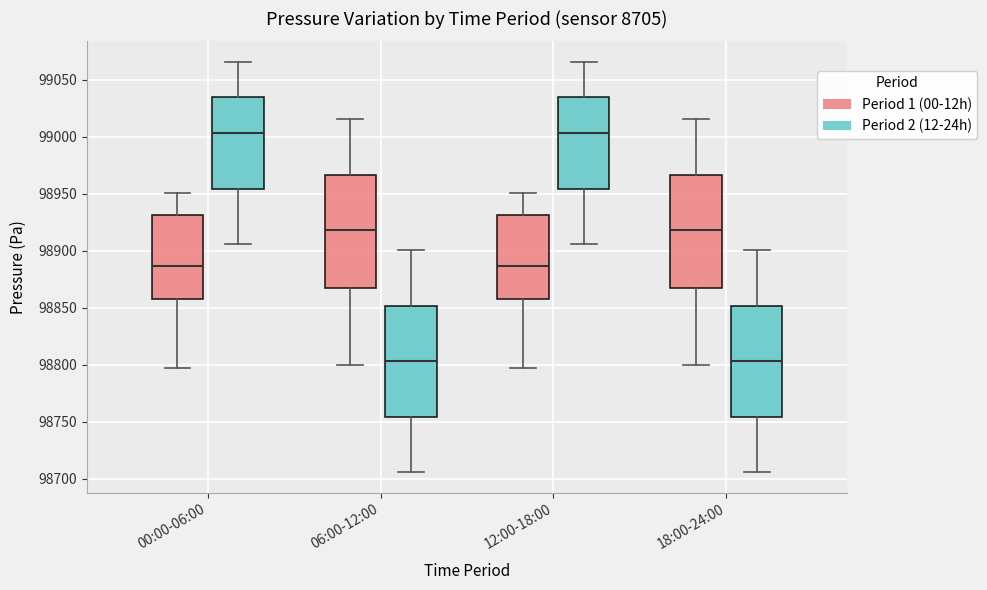

Reading left to right, transcribe this box plot: for each box, give where its median line is, the range the box spans, and where its two whiskers end, as read against the y-axis. The values are not printed on the chart, so give them approximately, as read against the axis.

00:00-06:00 (Period 1 (00-12h)): median 98885, box 98860 to 98930, whiskers 98800 to 98950
00:00-06:00 (Period 2 (12-24h)): median 99005, box 98955 to 99035, whiskers 98905 to 99065
06:00-12:00 (Period 1 (00-12h)): median 98920, box 98870 to 98965, whiskers 98800 to 99015
06:00-12:00 (Period 2 (12-24h)): median 98805, box 98755 to 98850, whiskers 98705 to 98900
12:00-18:00 (Period 1 (00-12h)): median 98885, box 98860 to 98930, whiskers 98800 to 98950
12:00-18:00 (Period 2 (12-24h)): median 99005, box 98955 to 99035, whiskers 98905 to 99065
18:00-24:00 (Period 1 (00-12h)): median 98920, box 98870 to 98965, whiskers 98800 to 99015
18:00-24:00 (Period 2 (12-24h)): median 98805, box 98755 to 98850, whiskers 98705 to 98900